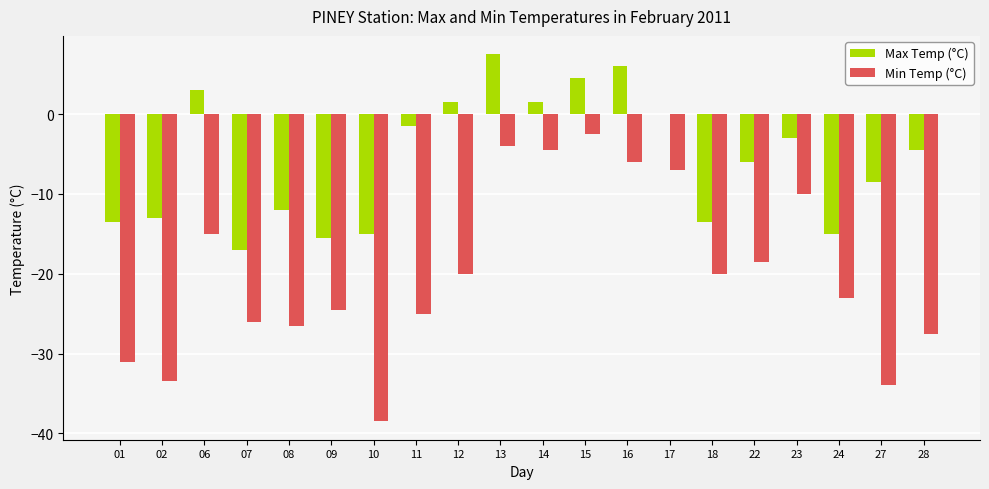

At which label does Min Temp (°C) reach its peak?

15